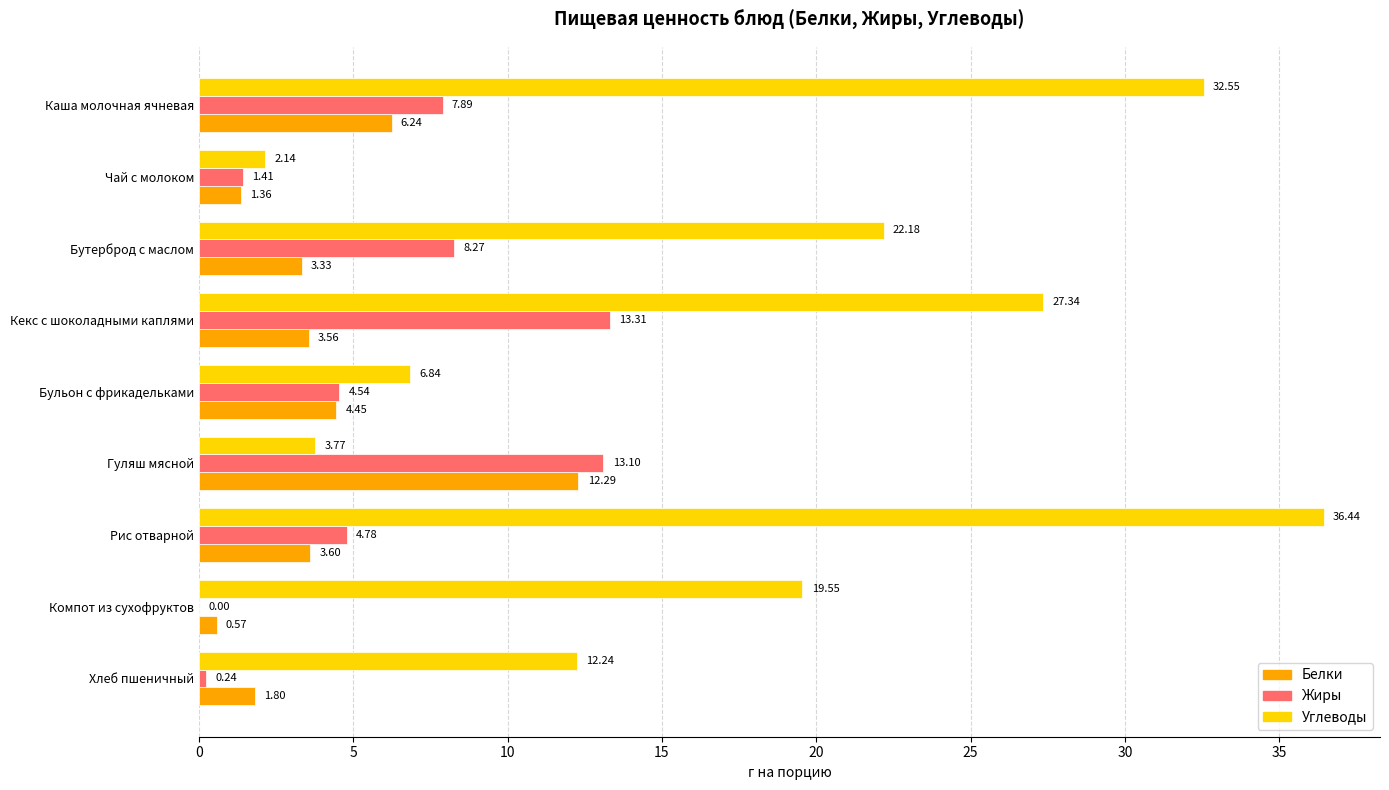

What is the sum of the Углеводы values at Каша молочная ячневая and Бульон с фрикадельками?

39.4